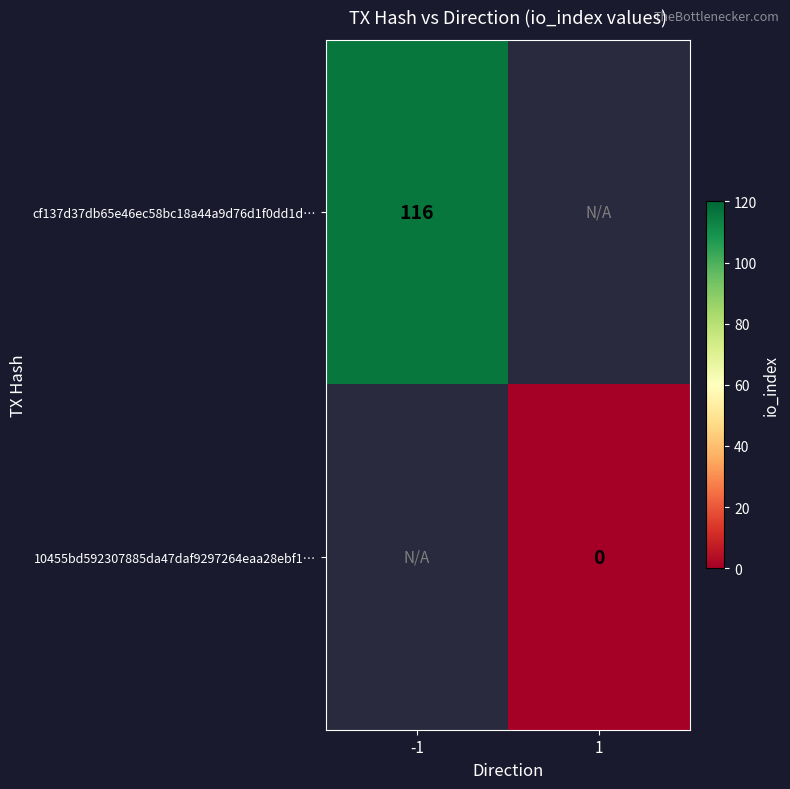

The cf137d37db65e46ec58bc18a44a9d76d1f0dd1d… series shows 116 at -1. True or false?

True